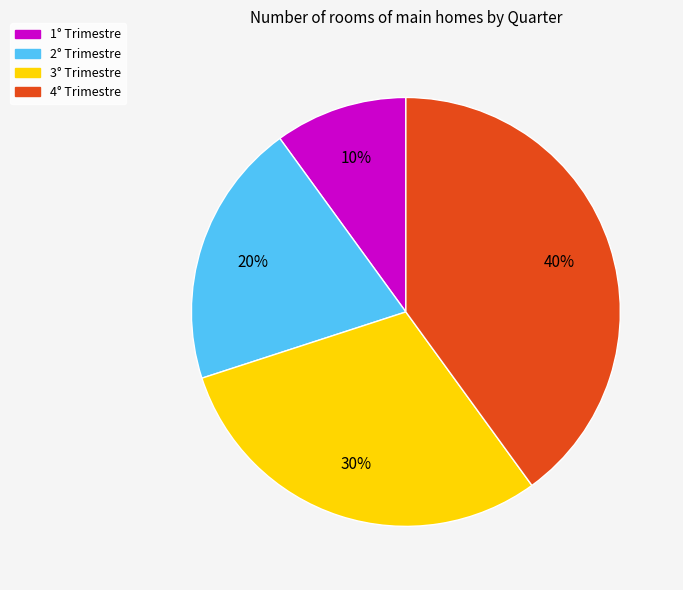

Combined, do 2° Trimestre and 4° Trimestre account for over 50%?

Yes